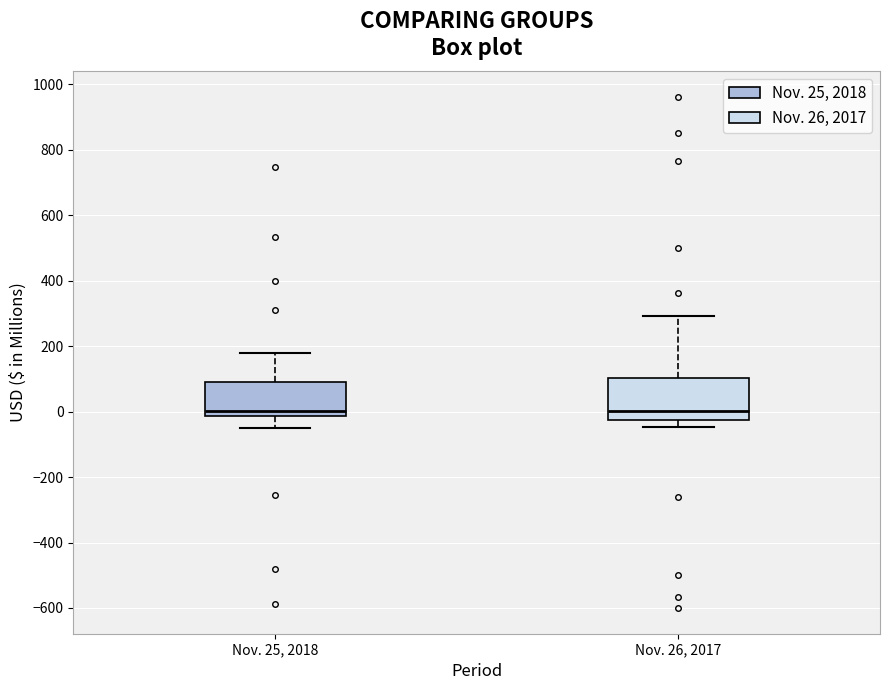

Where does the median line of the box for Nov. 26, 2017 sit on the y-axis? The values are not printed on the chart, so give them approximately, as read against the axis.

0